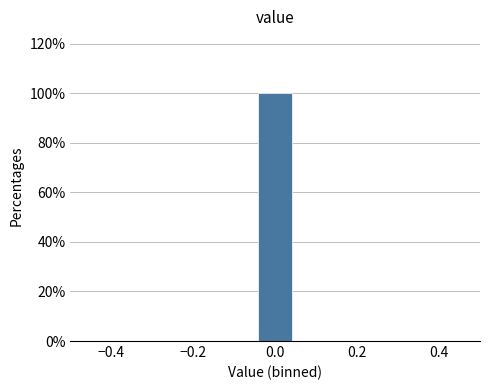

Reading left to right, transcribe this chart: for each bar, give the range it covers on the x-axis and its height. Neither the bar edges nor the heights are printed on the chart, so give them approximately, as read against the axes.

-0.50 to -0.40: 0
-0.40 to -0.32: 0
-0.32 to -0.22: 0
-0.22 to -0.14: 0
-0.14 to -0.04: 0
-0.04 to 0.04: 100
0.04 to 0.14: 0
0.14 to 0.22: 0
0.22 to 0.32: 0
0.32 to 0.40: 0
0.40 to 0.50: 0